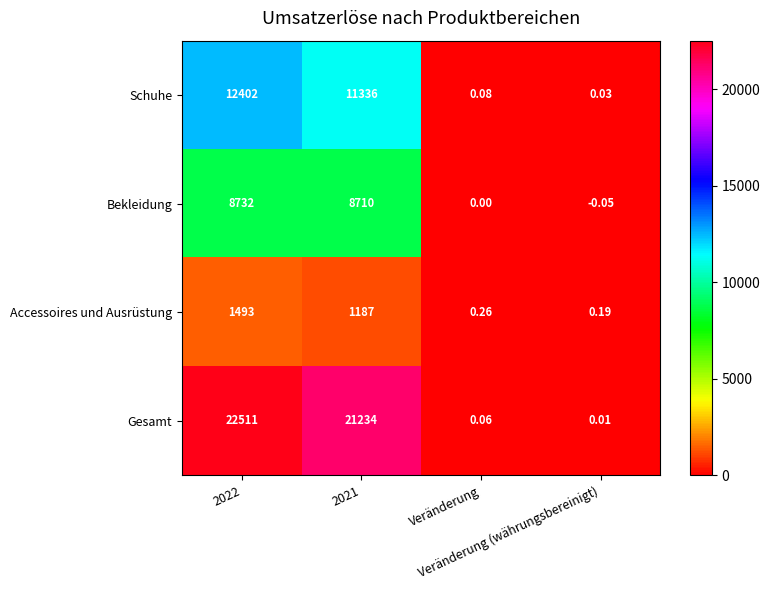

Count the number of data series in this chart.

4